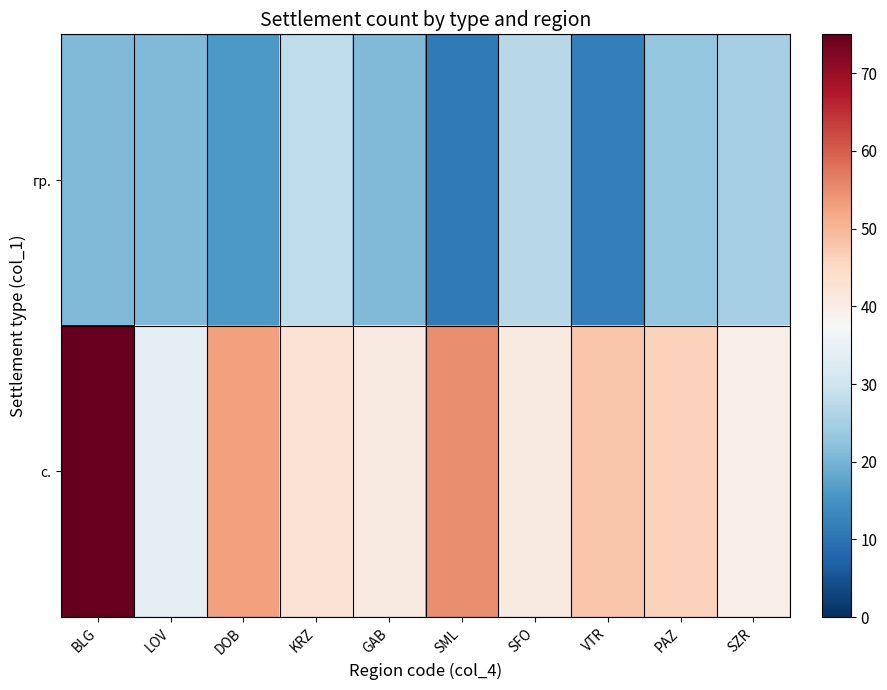

What is the difference between the maximum and minimum values in the с. series?

41